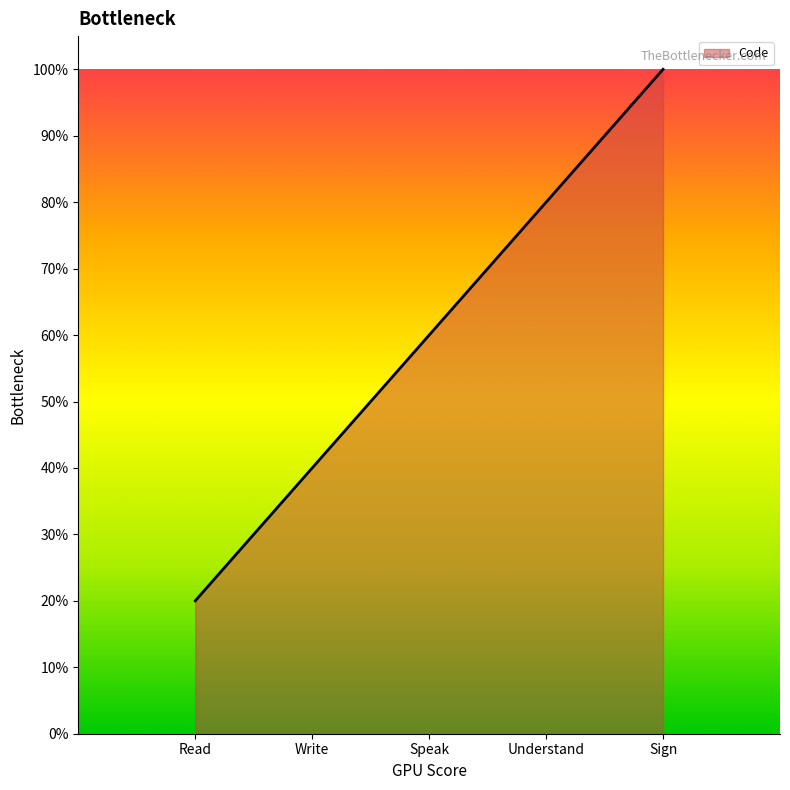

List the labels in order of value, smallest first.

Read, Write, Speak, Understand, Sign